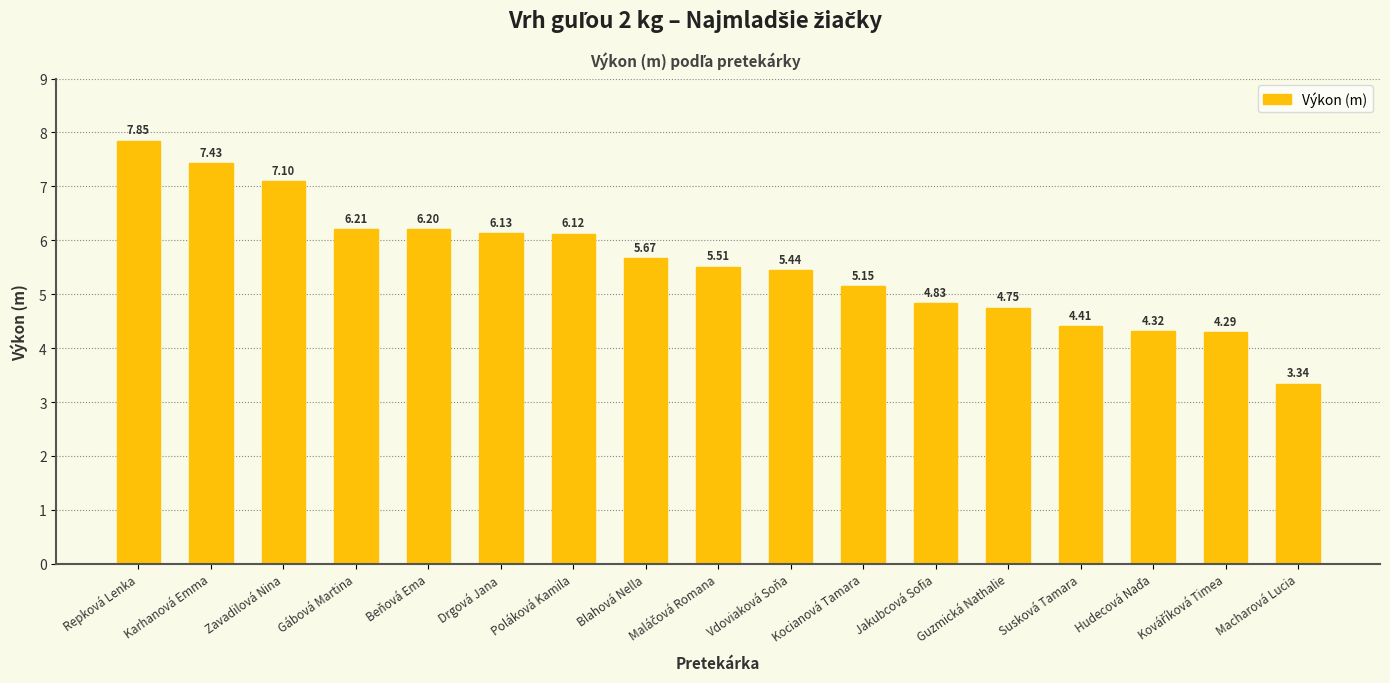

Where is the data nearest to the value 5?

Kocianová Tamara